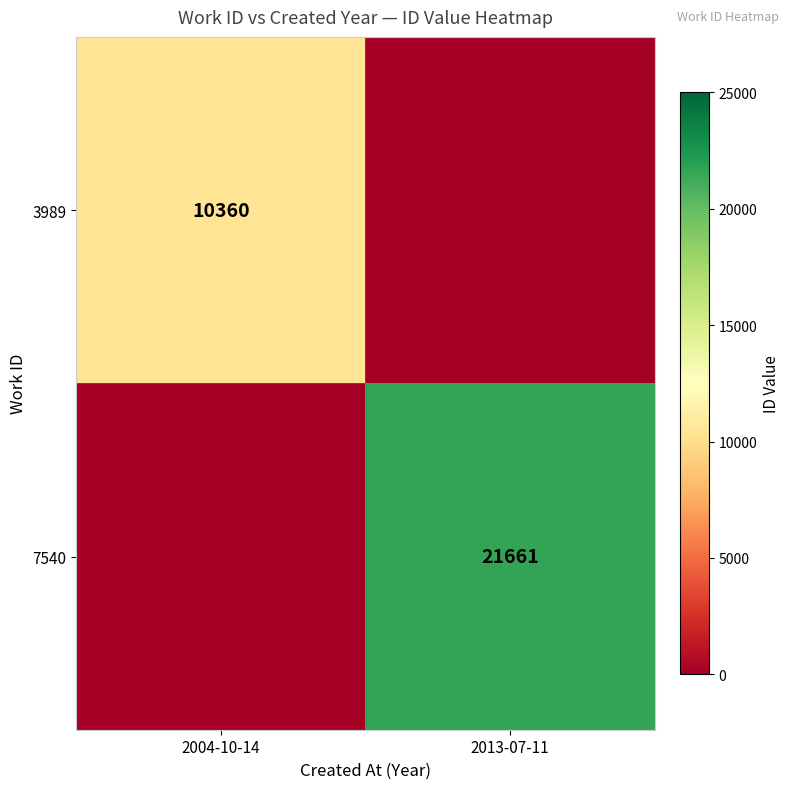

At which category is the sum across all series the highest?

2013-07-11